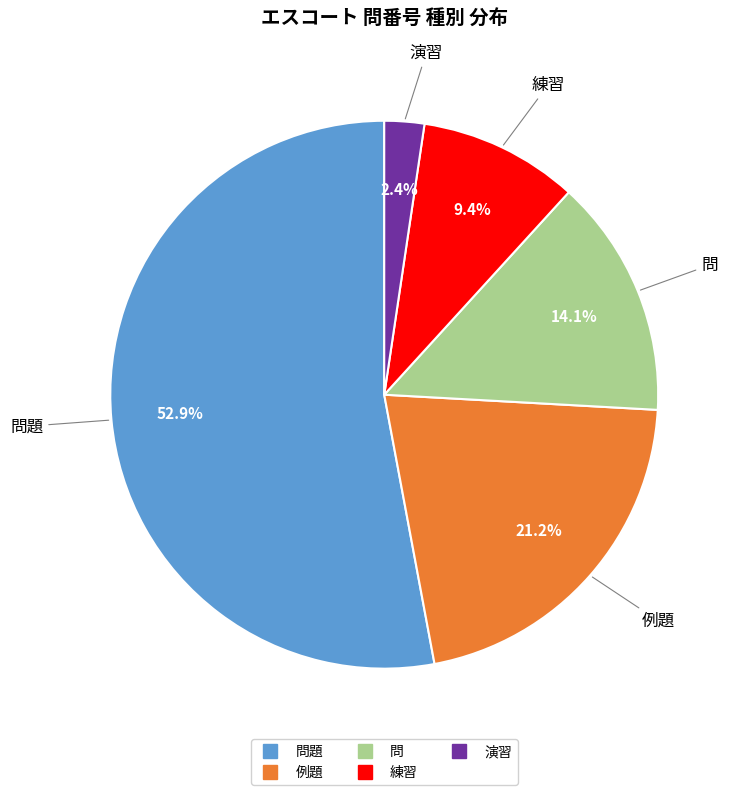

Is there any slice that represents more than half of the pie?

Yes